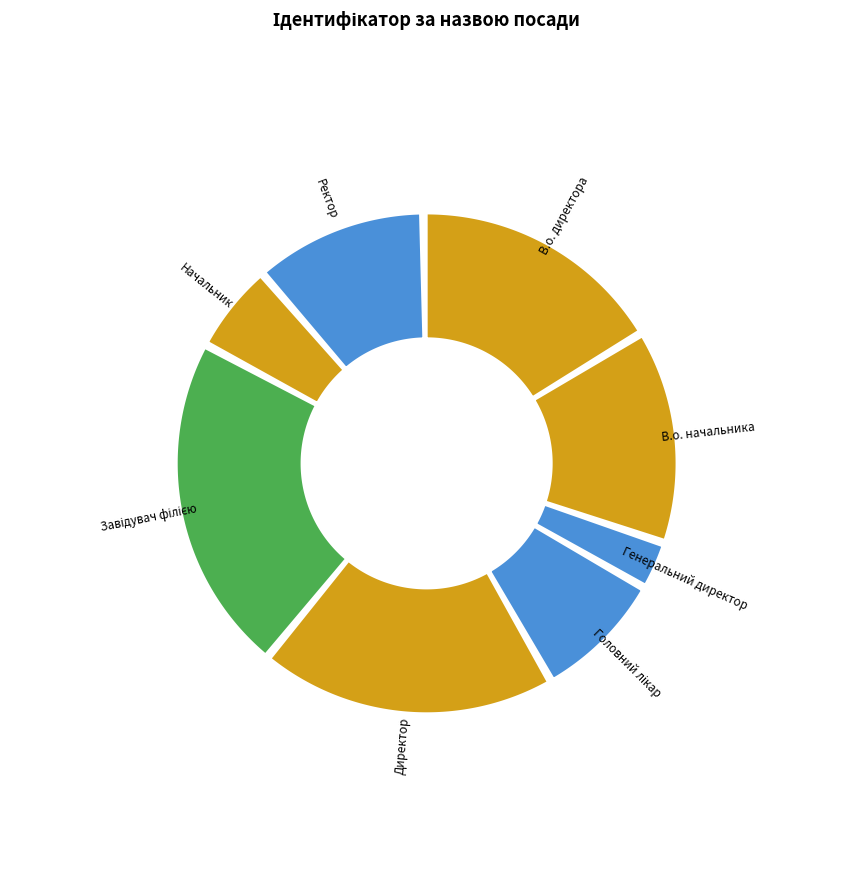

To the nearest percent, what is the combined percentage of Головний лікар and В.о. начальника?

22%